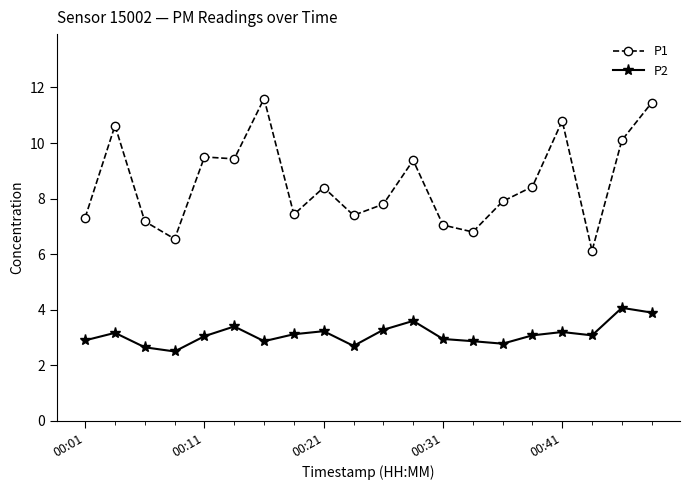

True or false: P1 has more than 0 interior local peaks.

True